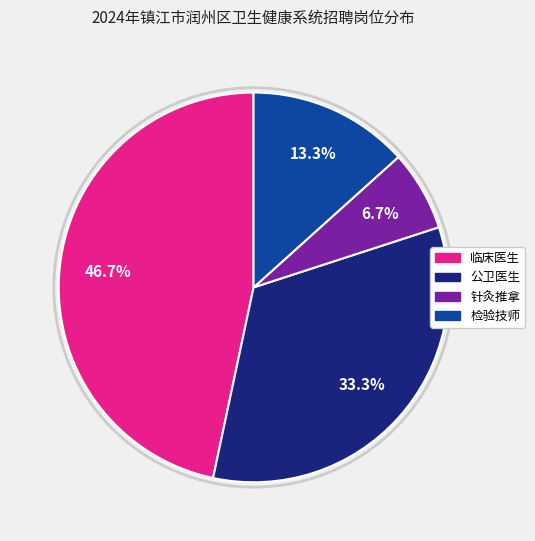

Is it true that 临床医生 is 47% of the pie?

True